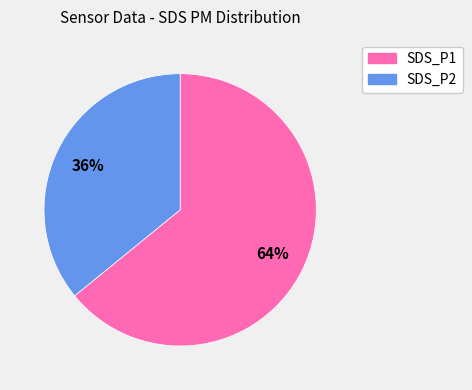

The SDS_P1 slice represents 52% of the pie. True or false?

False